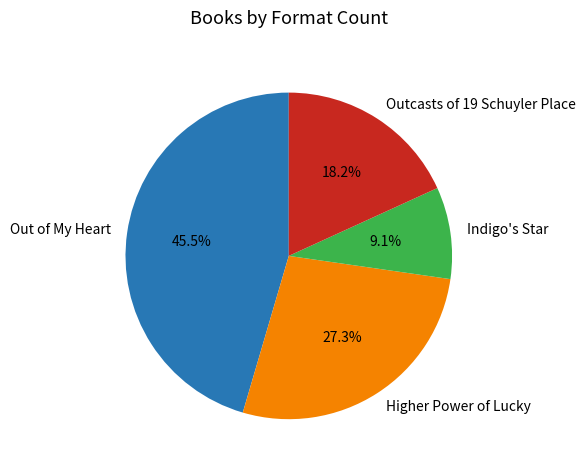

Between Indigo's Star and Outcasts of 19 Schuyler Place, which is larger?

Outcasts of 19 Schuyler Place